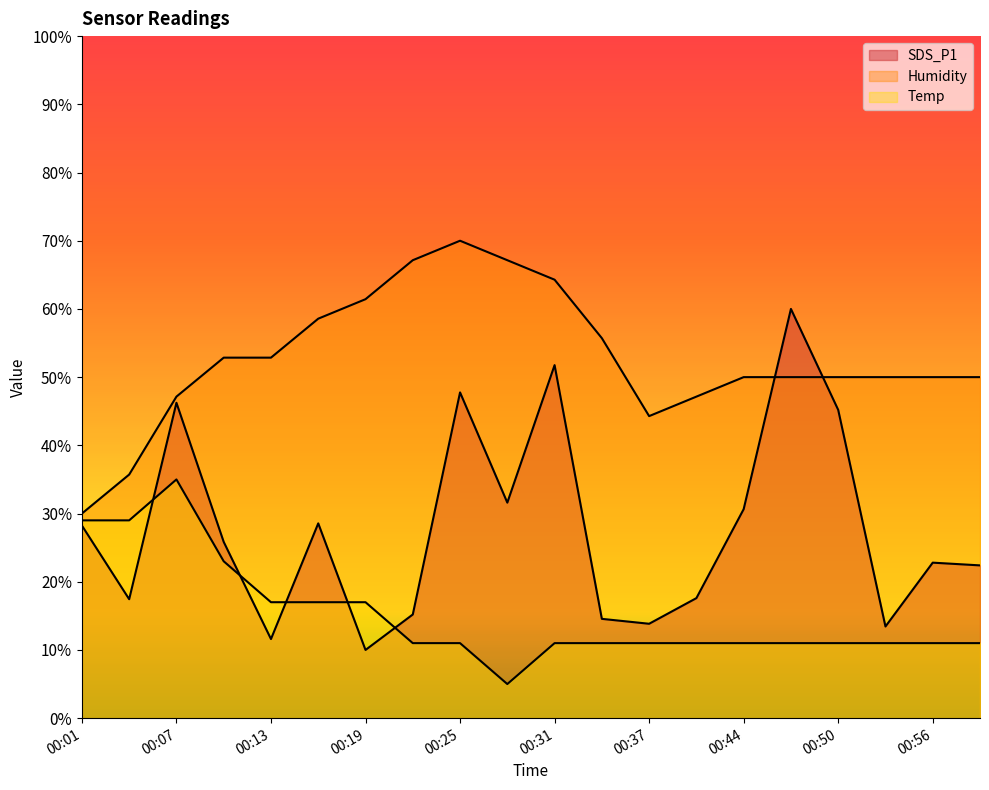

What is the sum of the Humidity values at 00:01 and 00:07?

77.1